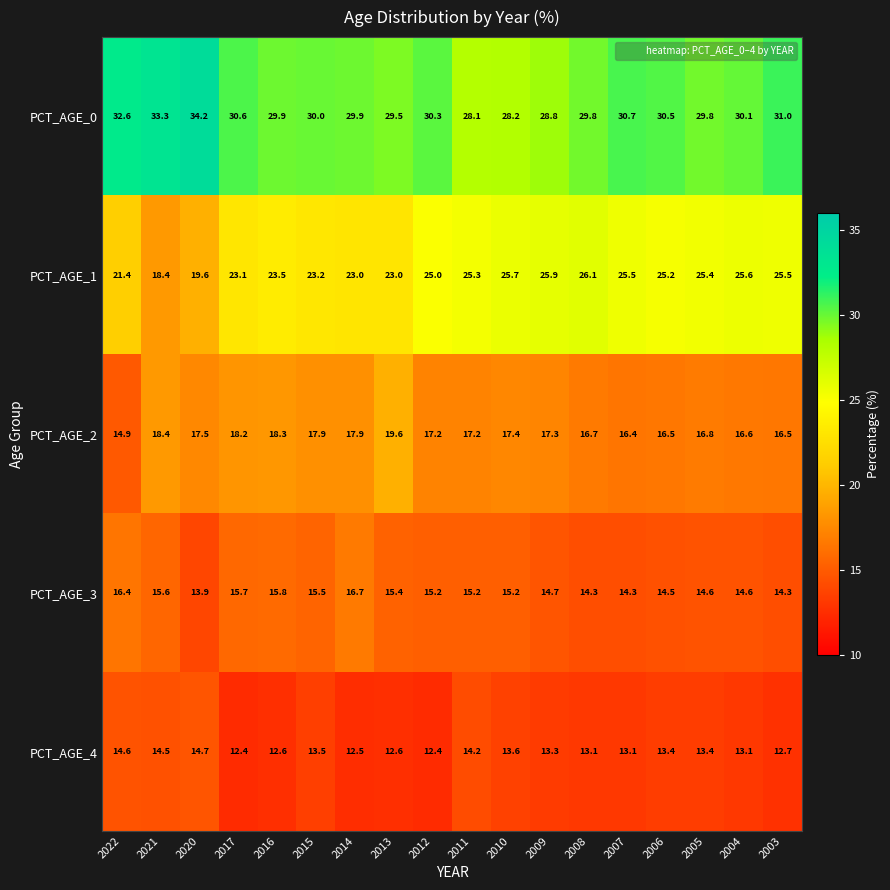

Rank the series by their maximum value, from lowest to highest.

PCT_AGE_4, PCT_AGE_3, PCT_AGE_2, PCT_AGE_1, PCT_AGE_0